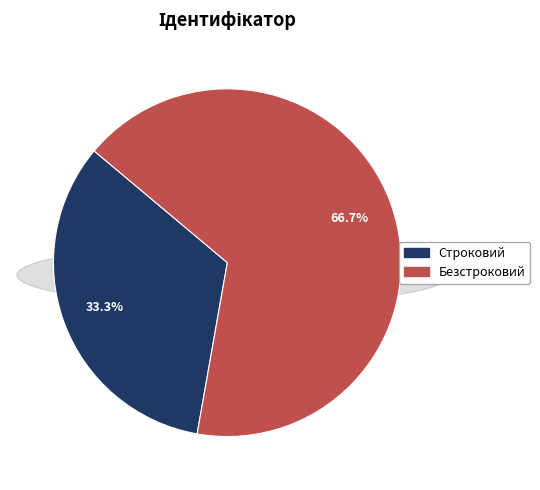

What percentage is the Строковий slice, to the nearest percent?

33%